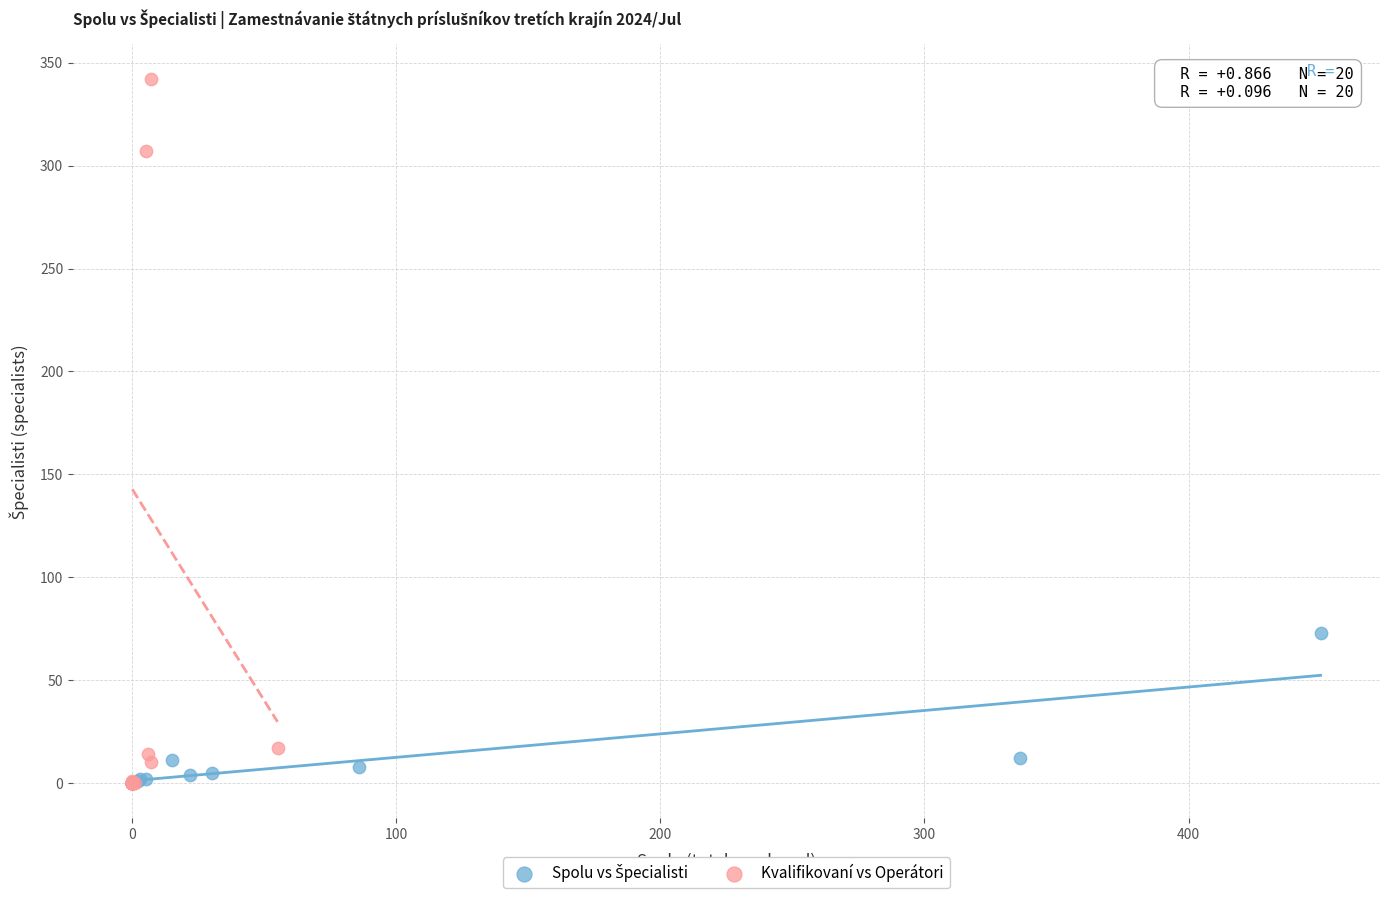

Which series contains the highest Y value?

Kvalifikovaní vs Operátori